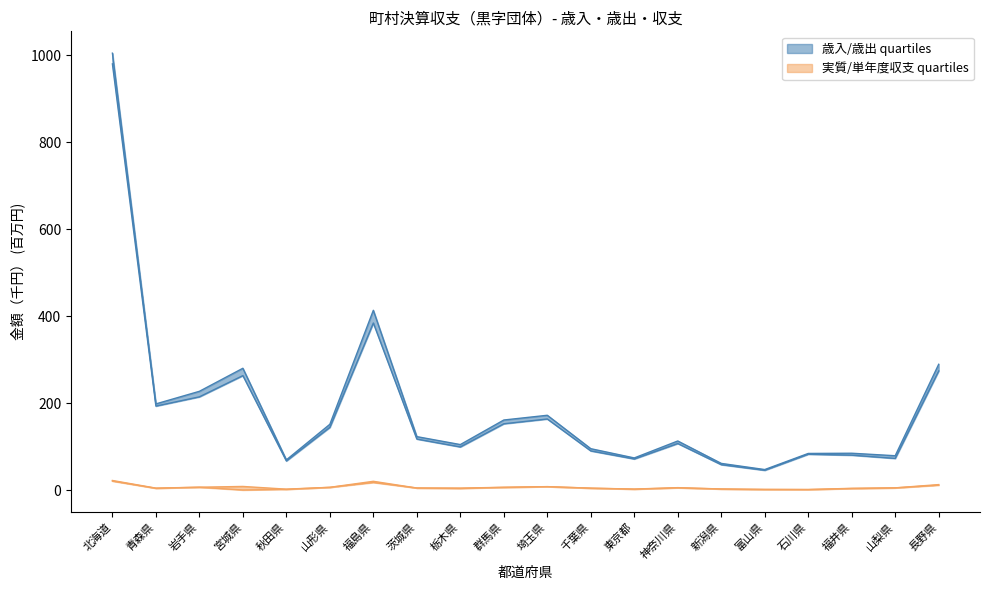

The value of 実質収支 (E) at 新潟県 is 2.6. True or false?

True